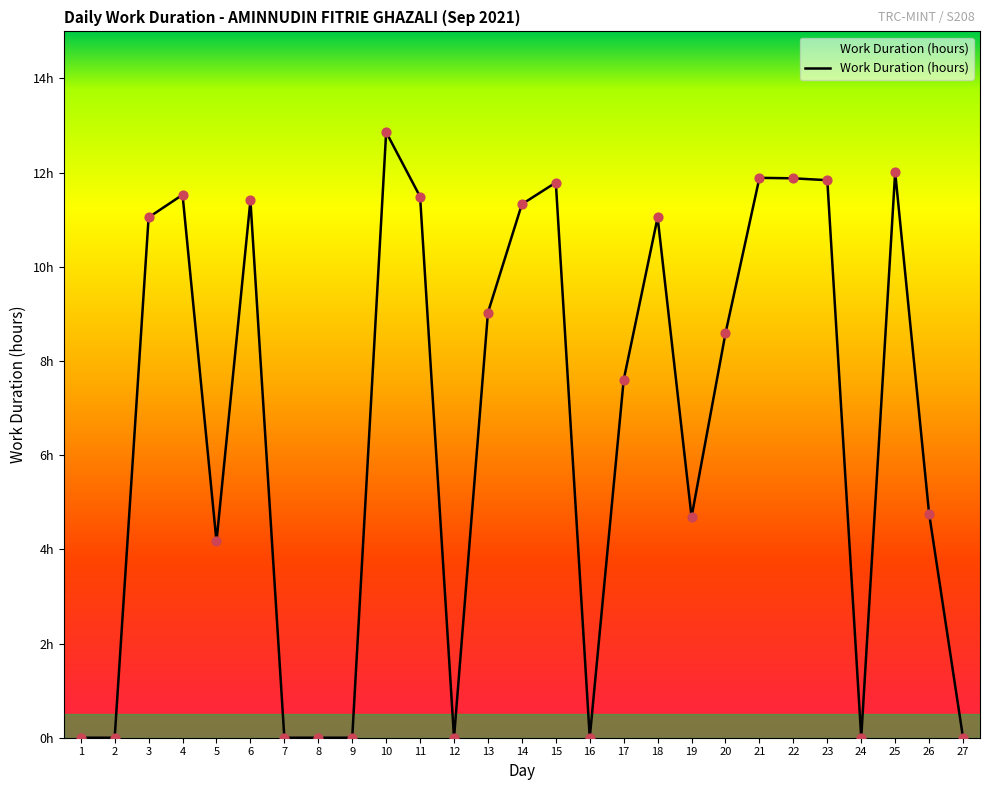

Is this an area chart (filled region under the line)?

Yes